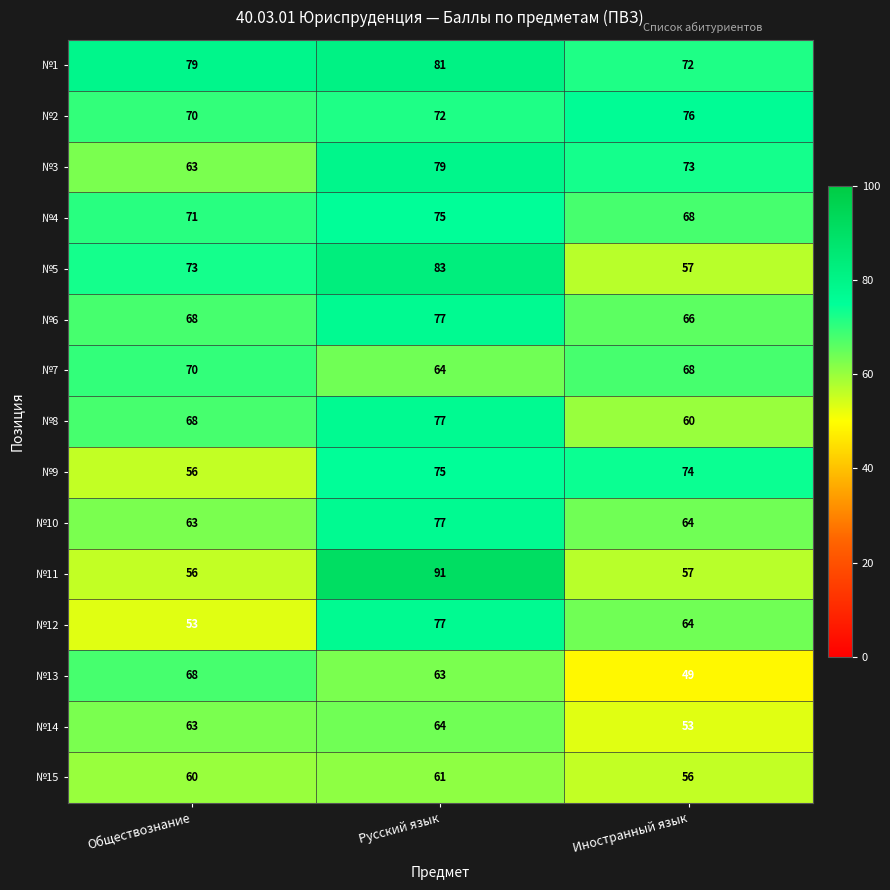

What is the minimum value for №11?

56